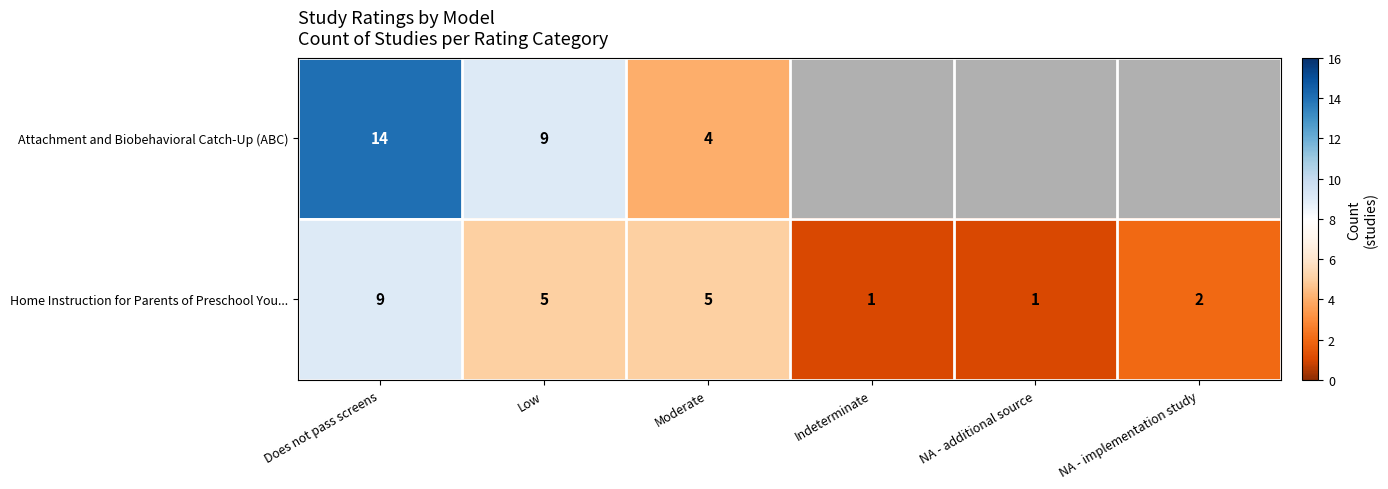

Is it true that Home Instruction for Parents of Preschool You... equals 1 at NA - additional source?

True